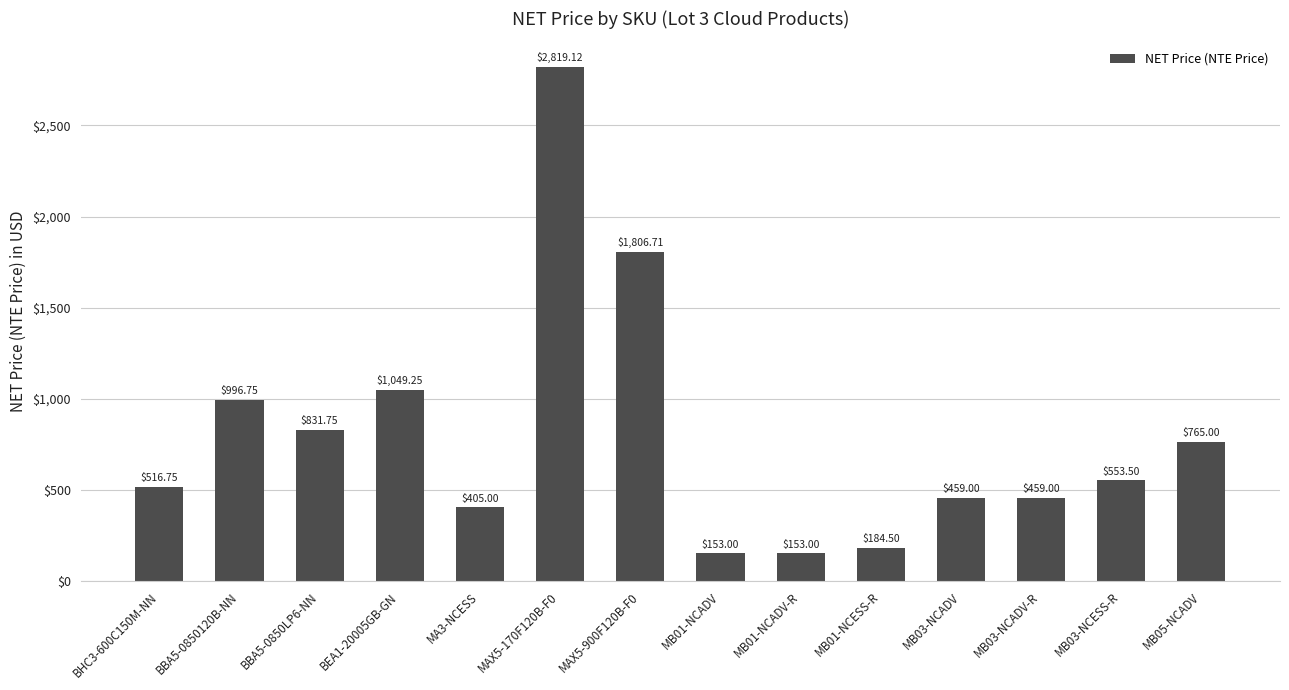

What is the sum of the values at BHC3-600C150M-NN and MB03-NCADV-R?

975.8